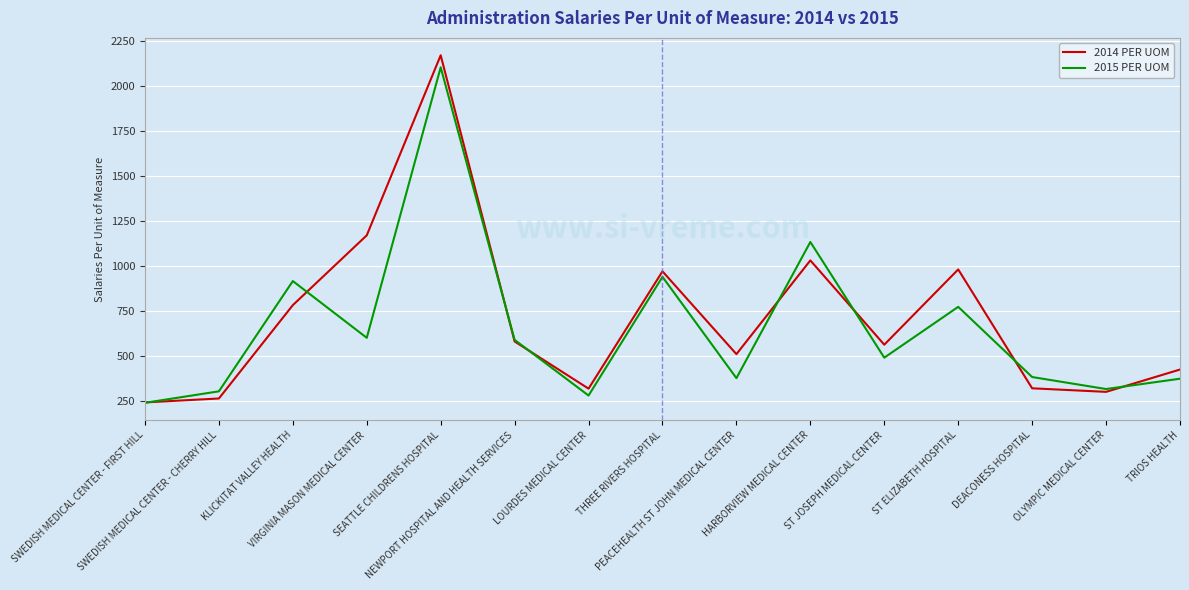

At how many categories does at least one series exceed 955?

5